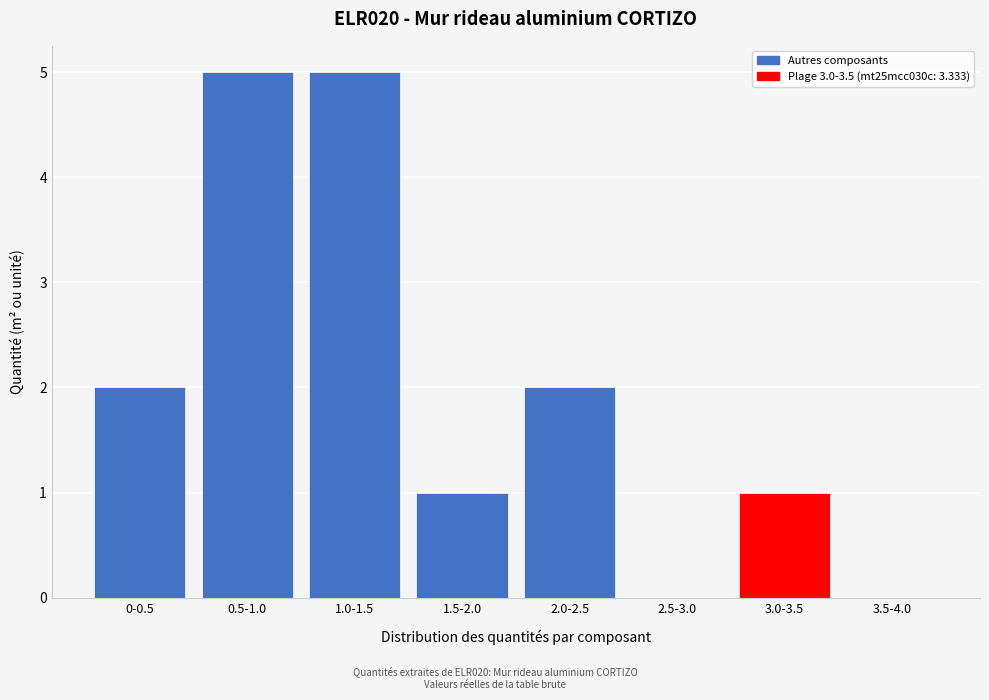

Reading left to right, transcribe all the data shown in this chart.

0-0.5=2	0.5-1.0=5	1.0-1.5=5	1.5-2.0=1	2.0-2.5=2	2.5-3.0=0	3.0-3.5=1	3.5-4.0=0